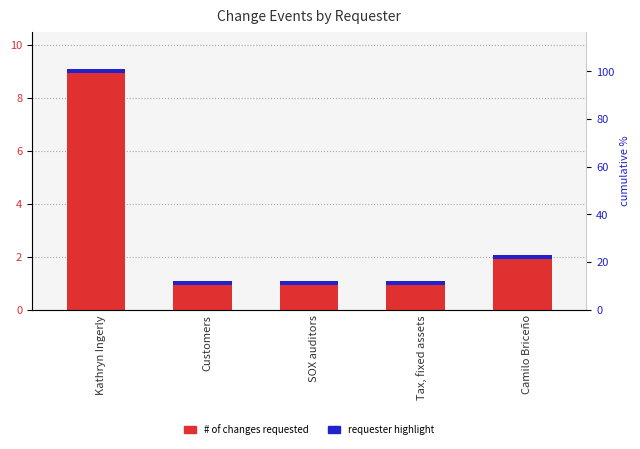

Reading right to left, list all the values displayed in this chart.

Camilo Briceño=2	Tax, fixed assets=1	SOX auditors=1	Customers=1	Kathryn Ingerly=9